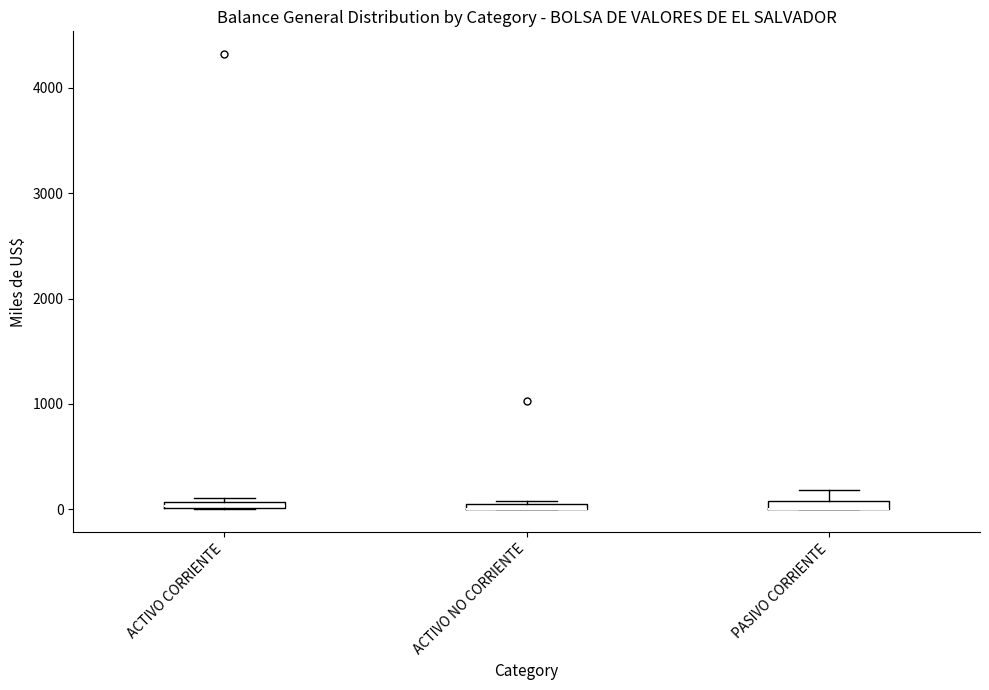

Where is the upper edge of the box for ACTIVO CORRIENTE on the y-axis? The values are not printed on the chart, so give them approximately, as read against the axis.

100